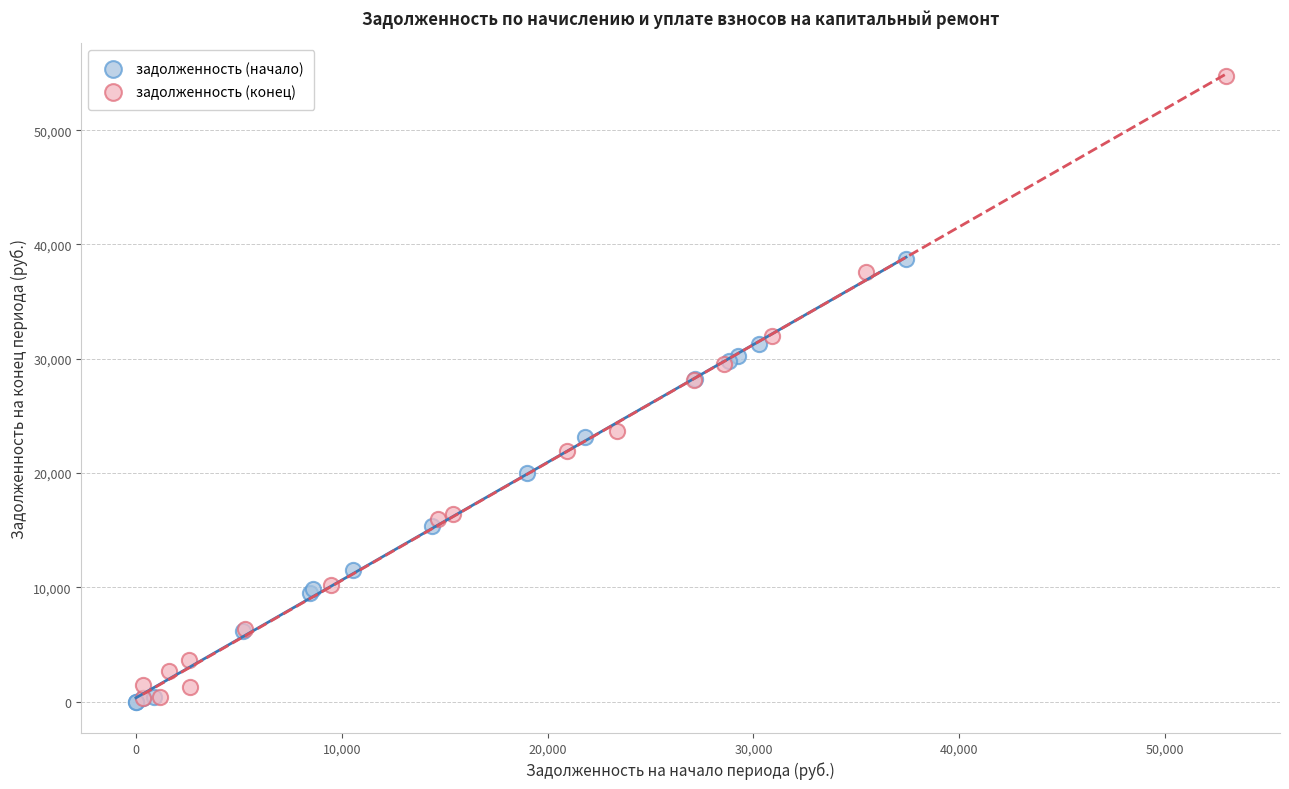

Which series has the largest Y range (max minus min)?

задолженность (конец)